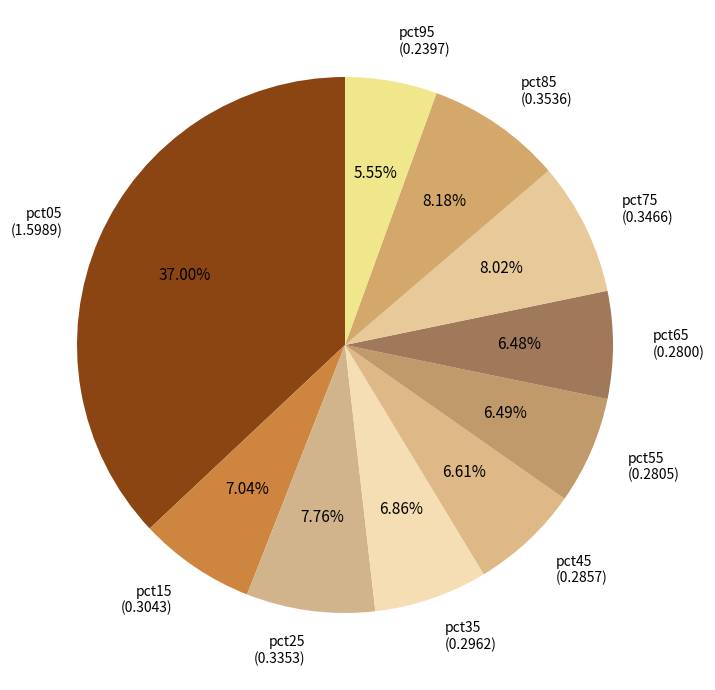

How many segments does this pie chart have?

10